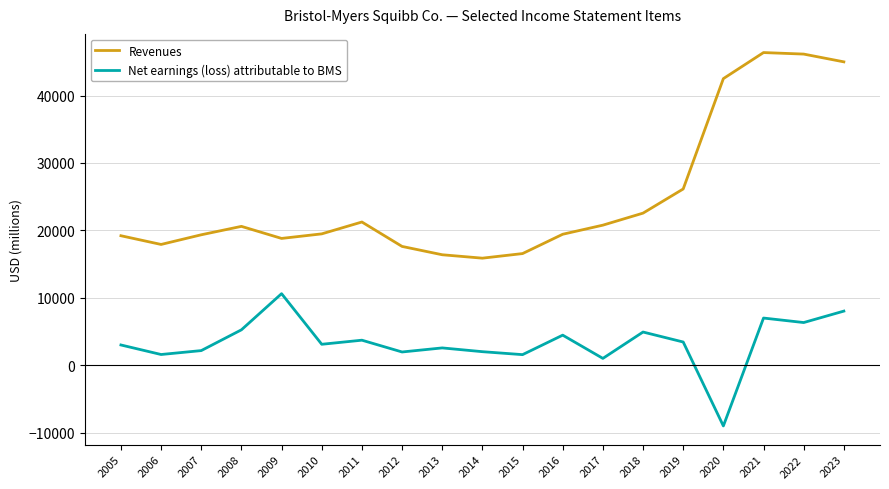

Does the chart have visible grid lines?

Yes